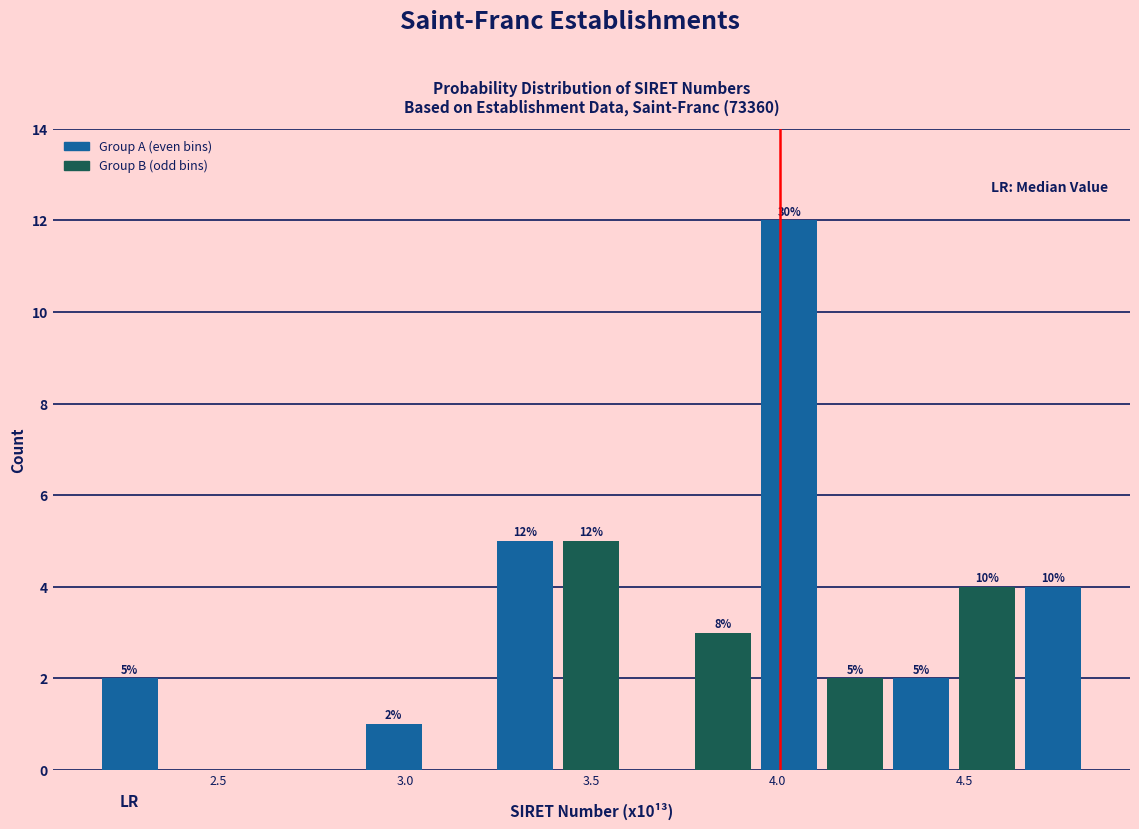

Read against the x-axis, roughly where is the centre of the tallest bar?

4.05